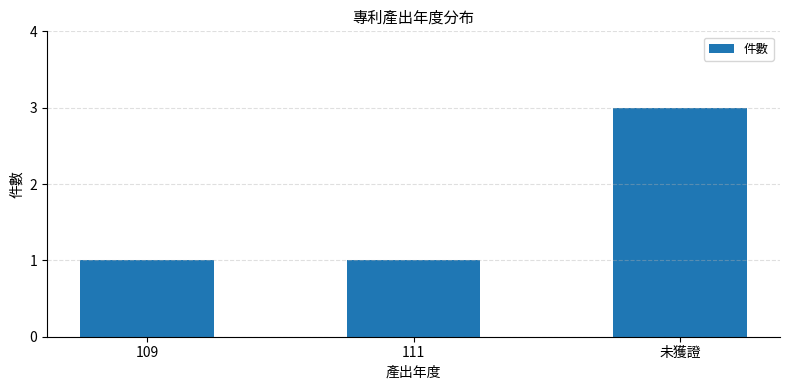

What is the ratio of the value at 未獲證 to the value at 109?

3.0